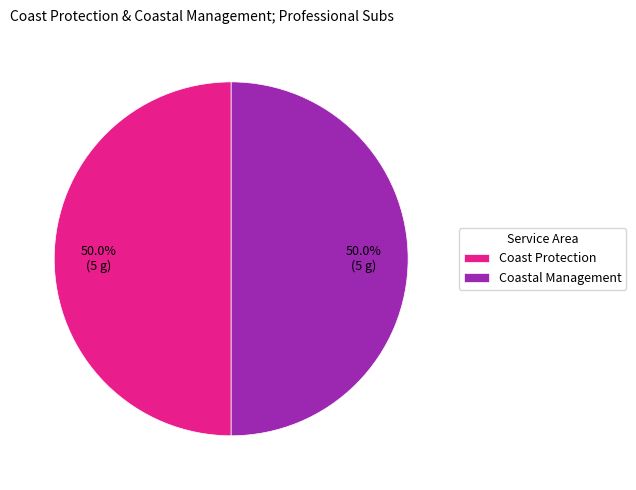

Count the number of slices in the pie.

2